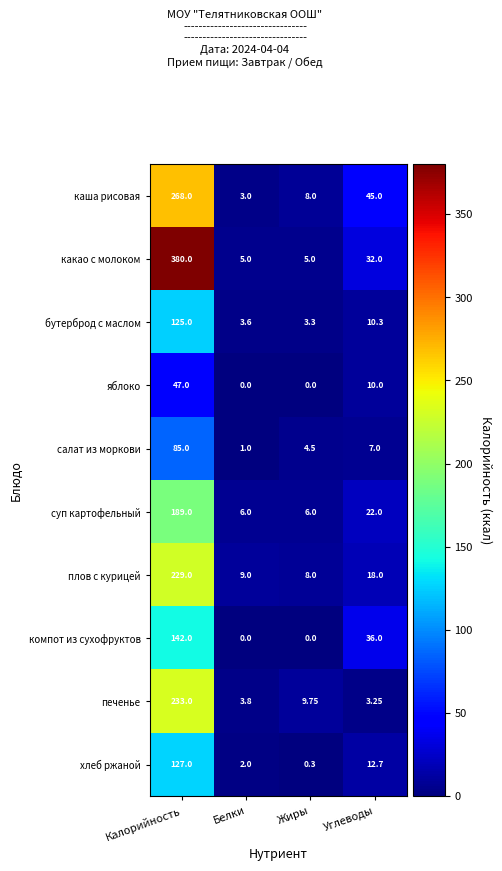

What is the total value across all series at Калорийность?

1825.0